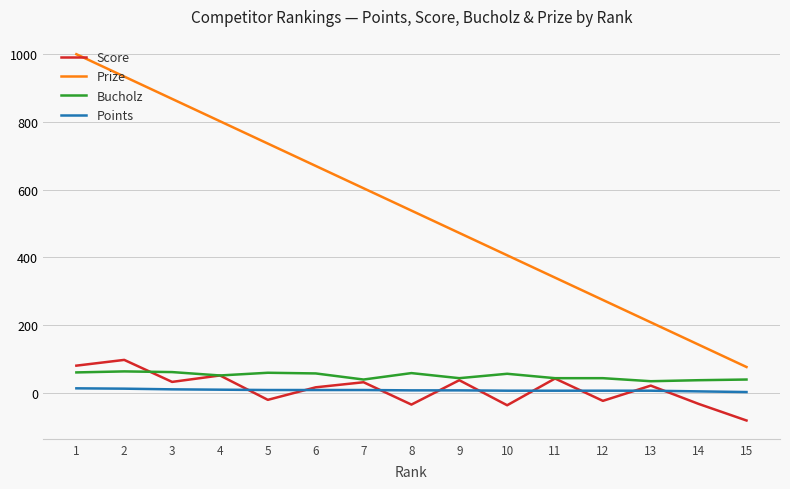

True or false: Score has a value of 51 at 4.

True